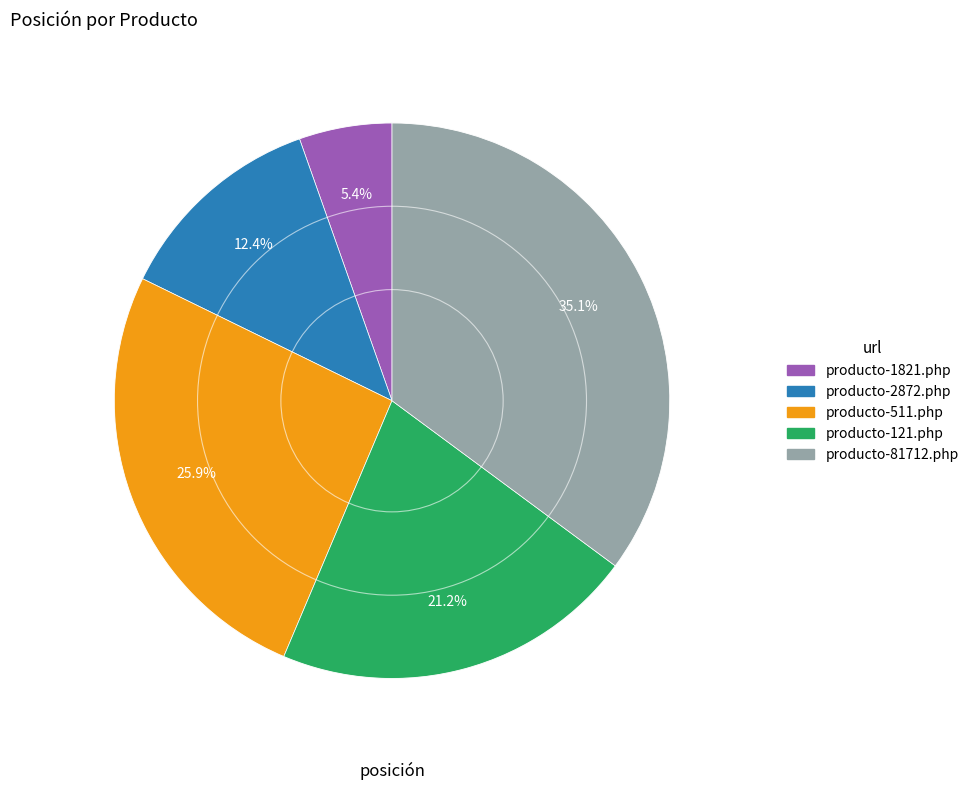

Rank the categories by value from lowest to highest.

producto-1821.php, producto-2872.php, producto-121.php, producto-511.php, producto-81712.php